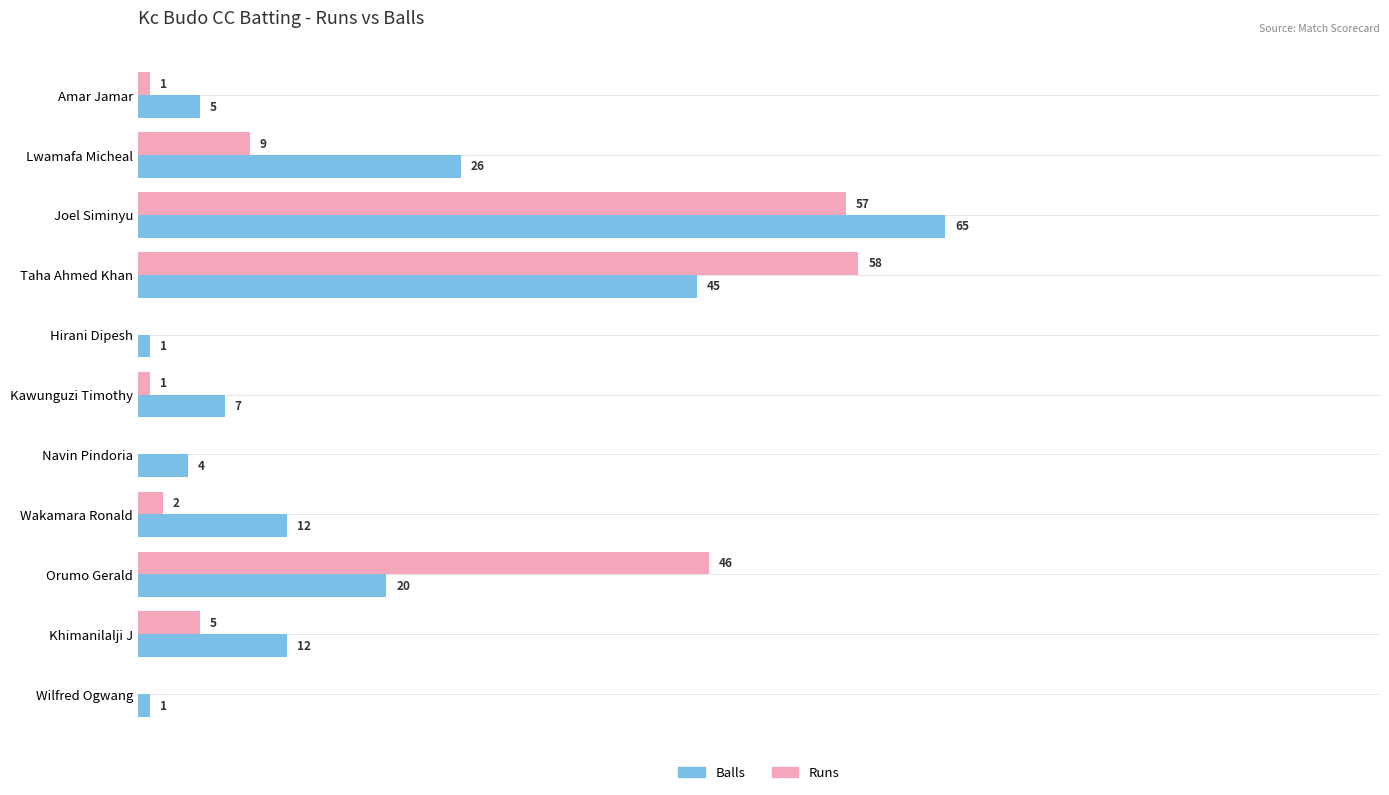

Which label corresponds to the largest value in the chart?

Joel Siminyu